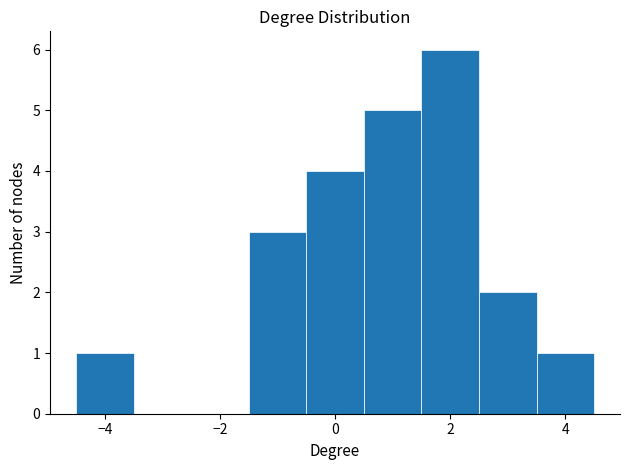

Which range on the x-axis has the tallest bar?

1.5 to 2.5